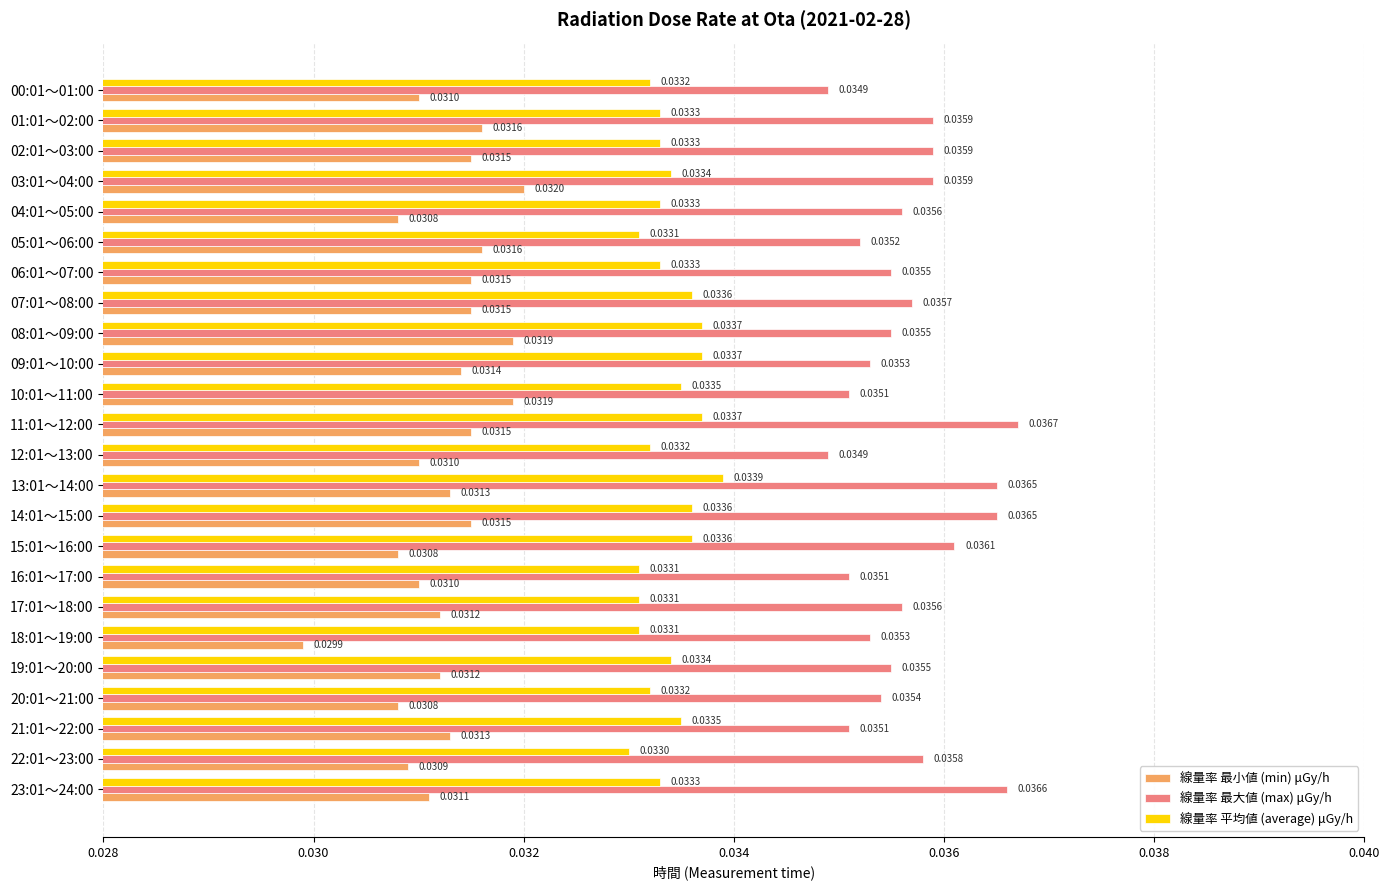

What are all the series names shown in the legend?

線量率 最小値 (min) μGy/h, 線量率 最大値 (max) μGy/h, 線量率 平均値 (average) μGy/h